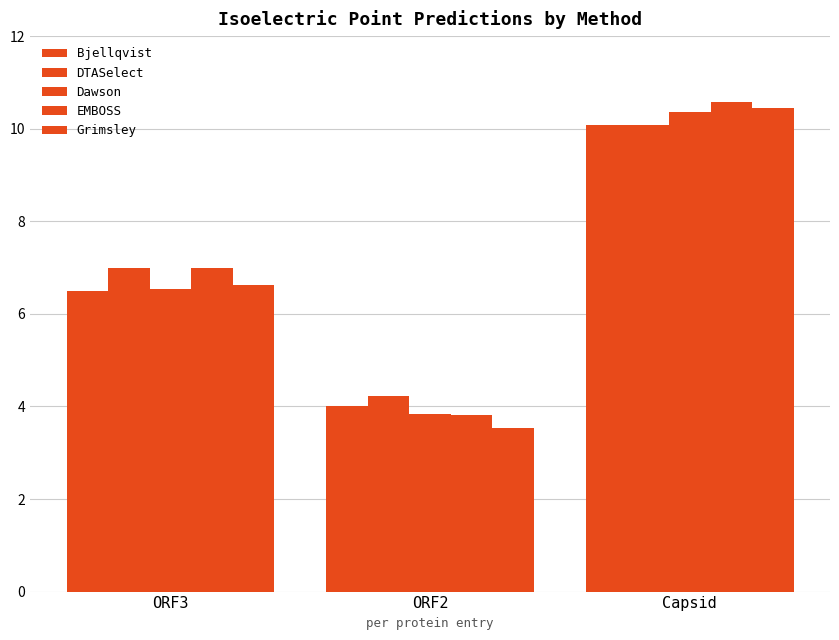

Which category has the lowest value in the Dawson series?

ORF2